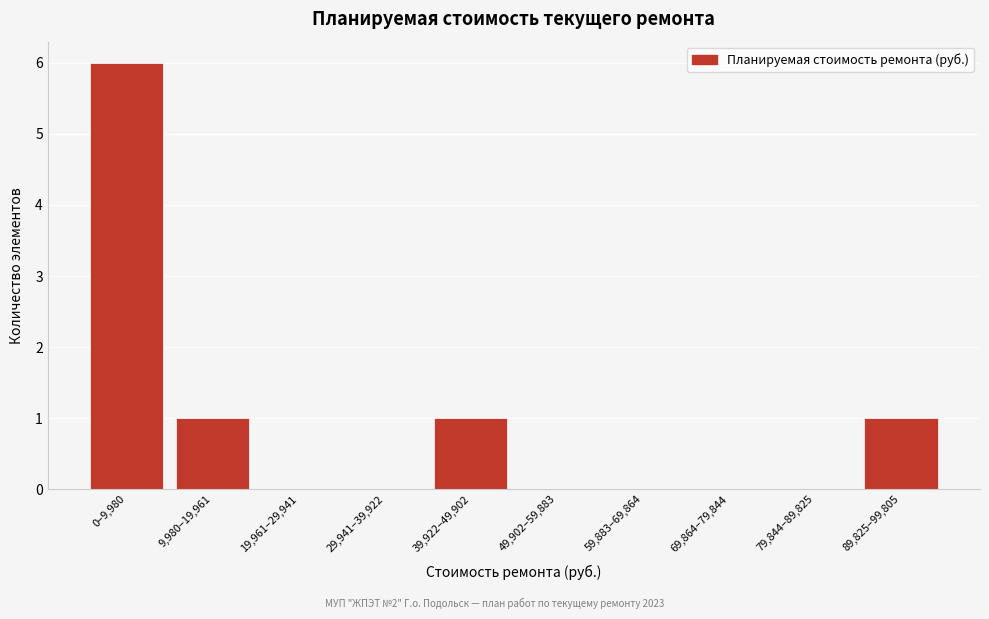

Reading right to left, list all the values displayed in this chart.

89,825–99,805=1	79,844–89,825=0	69,864–79,844=0	59,883–69,864=0	49,902–59,883=0	39,922–49,902=1	29,941–39,922=0	19,961–29,941=0	9,980–19,961=1	0–9,980=6